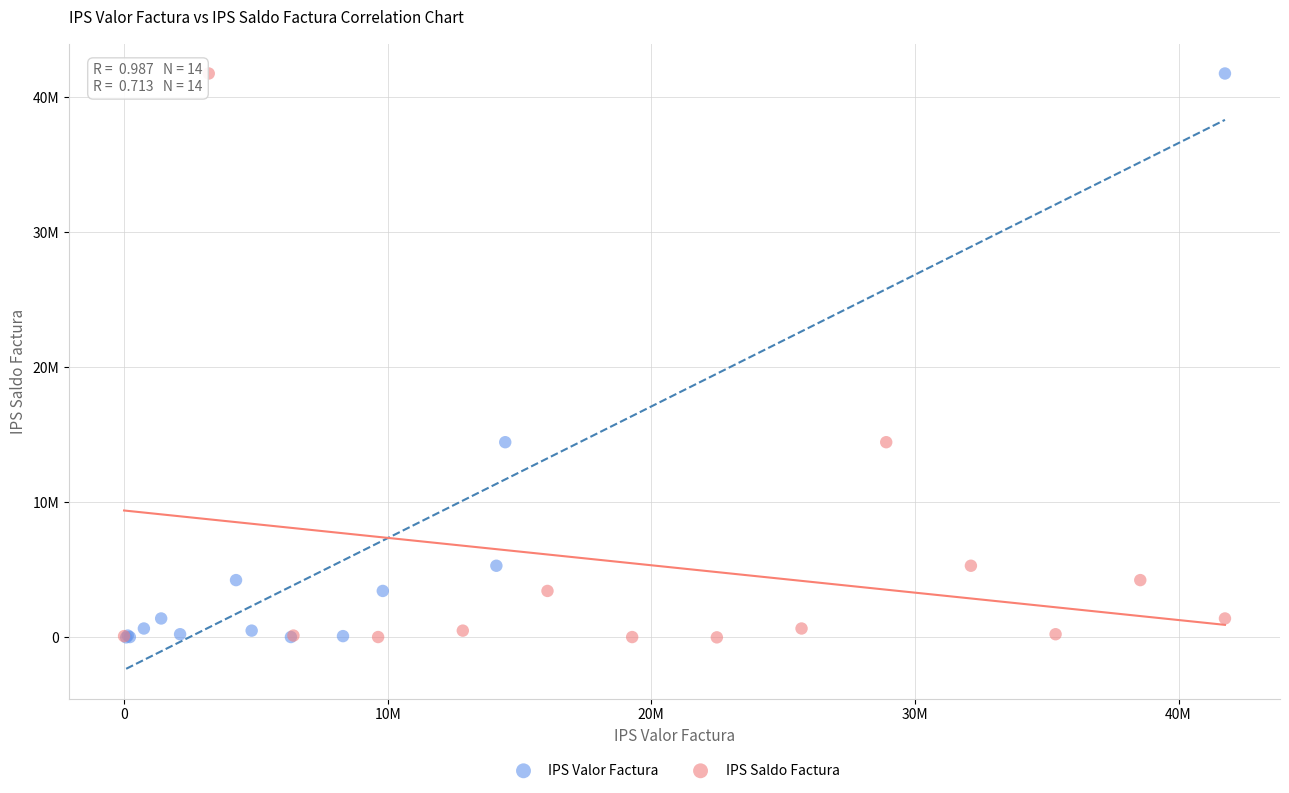

What are all the series names shown in the legend?

IPS Valor Factura, IPS Saldo Factura